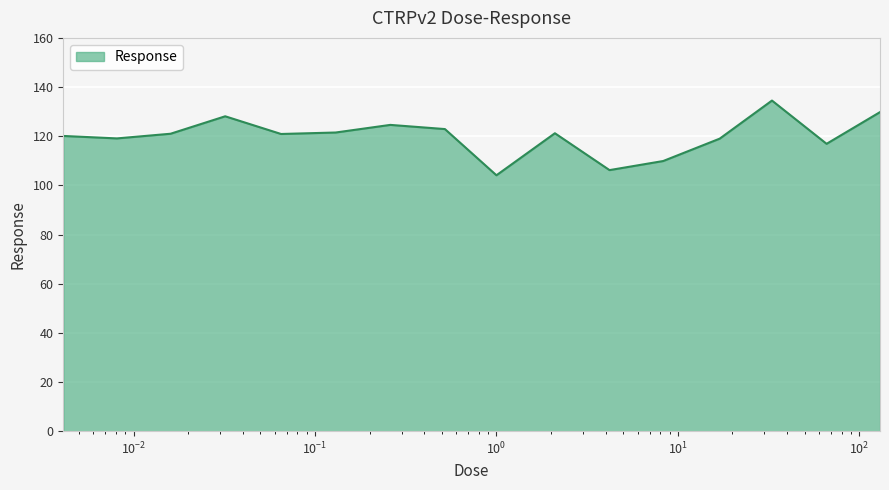

What is the greatest value displayed?

134.5